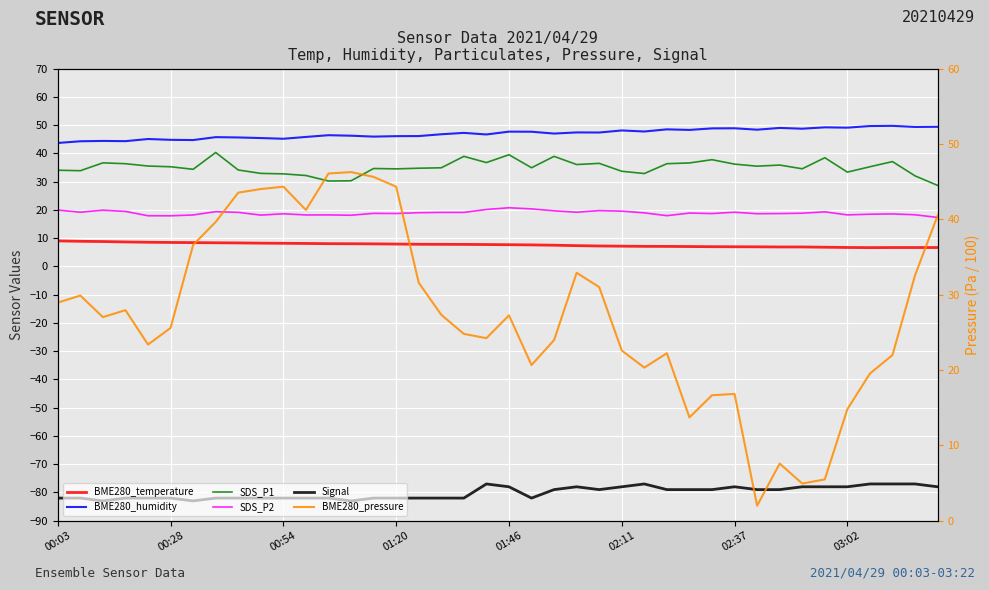

Which has a higher value, 00:54 or 01:20?

00:54